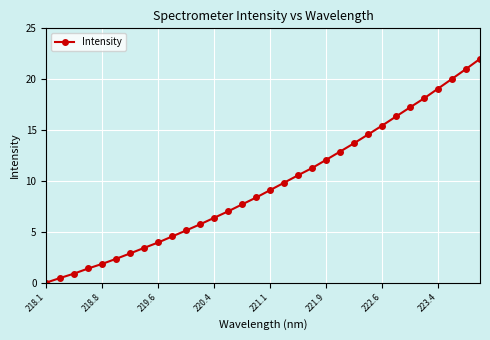

What is the maximum value shown in the chart?

22.0